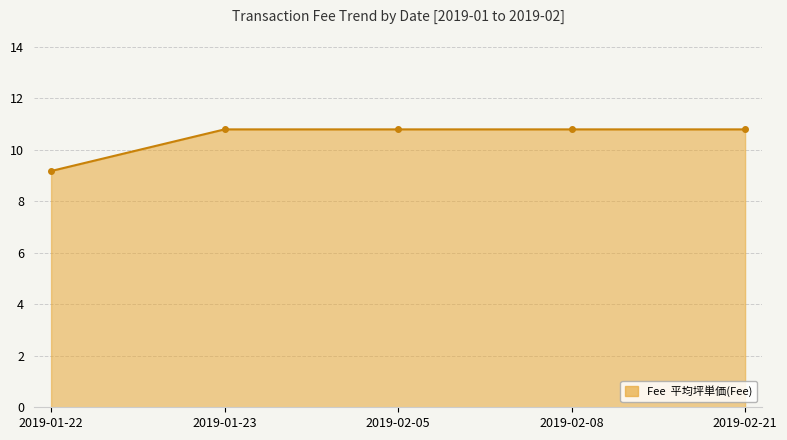

Which has a higher value, 2019-01-23 or 2019-01-22?

2019-01-23